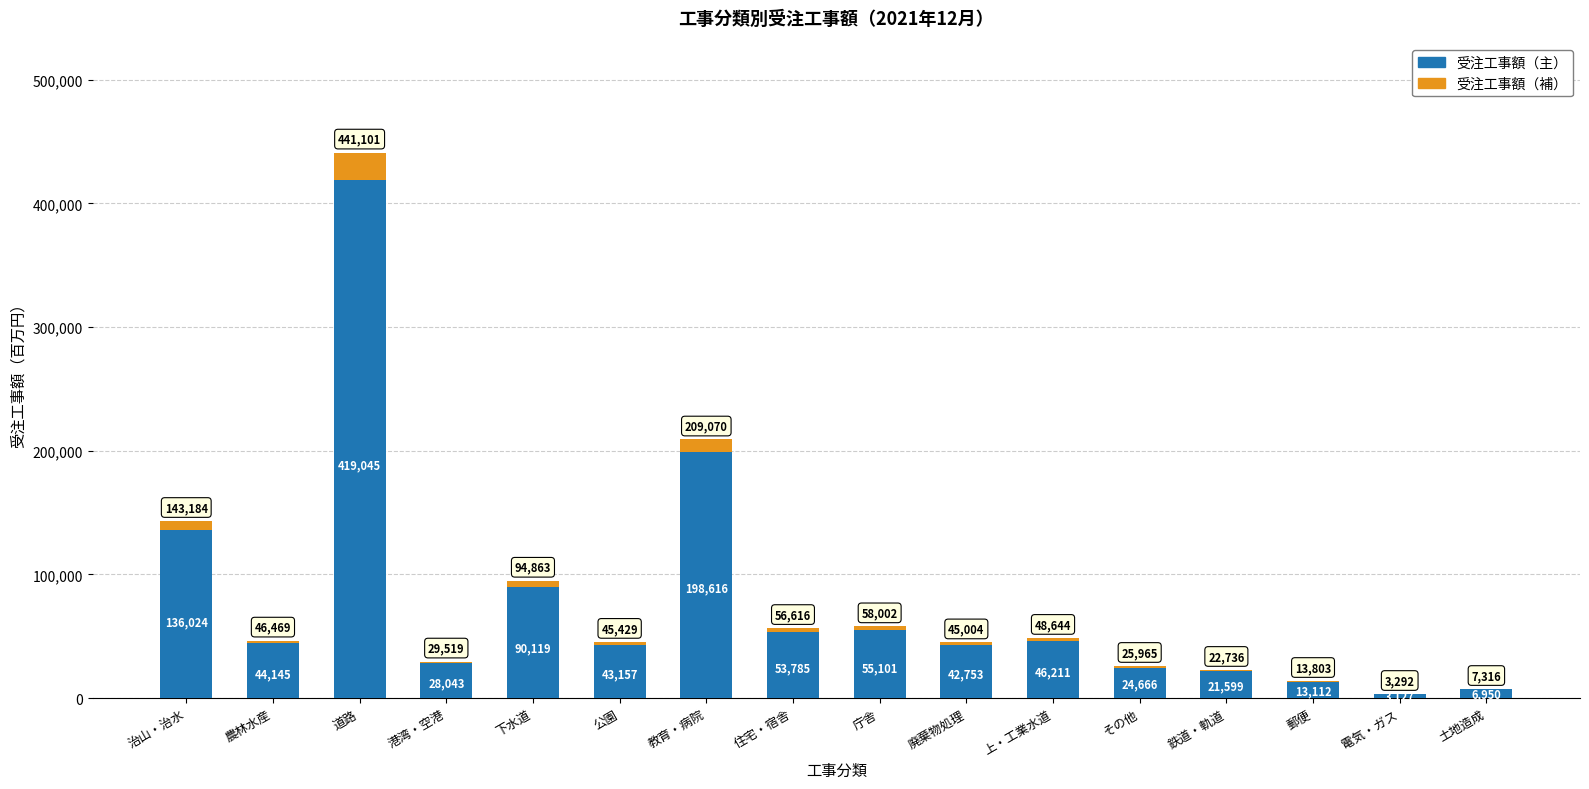

The 受注工事額（主） series shows 198616.5 at 教育・病院. True or false?

True